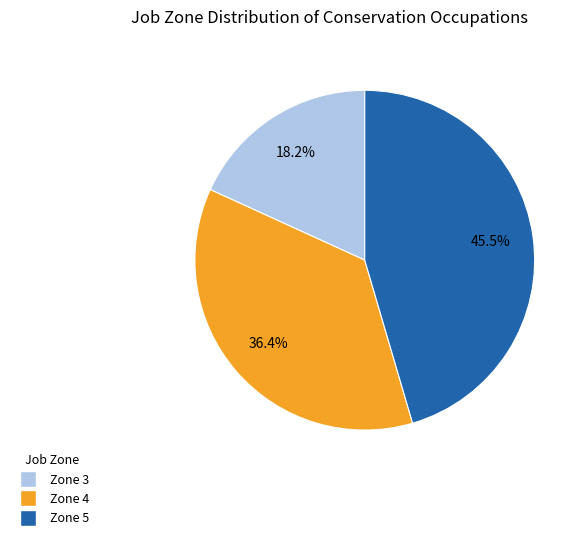

Is there any slice that represents more than half of the pie?

No